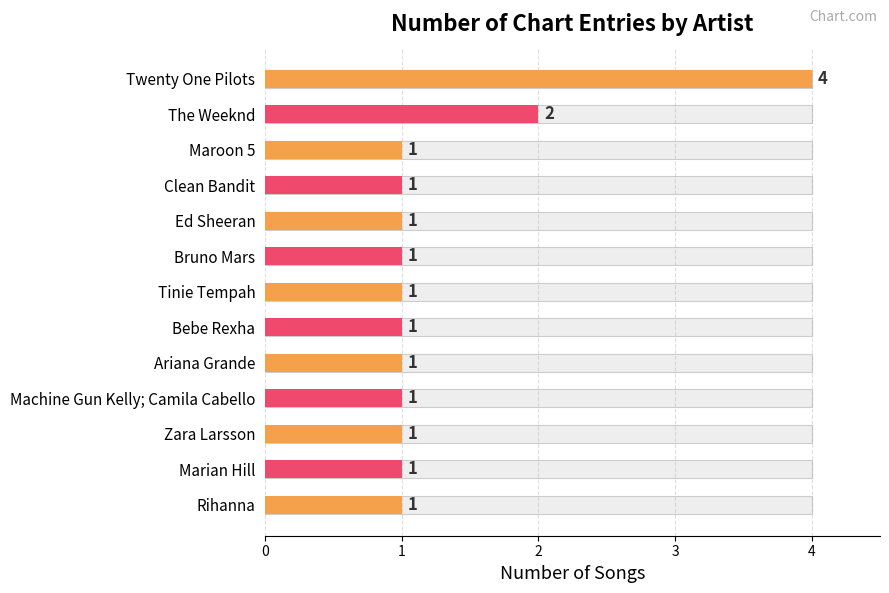

What is the value of the 5th bar from the left?

1